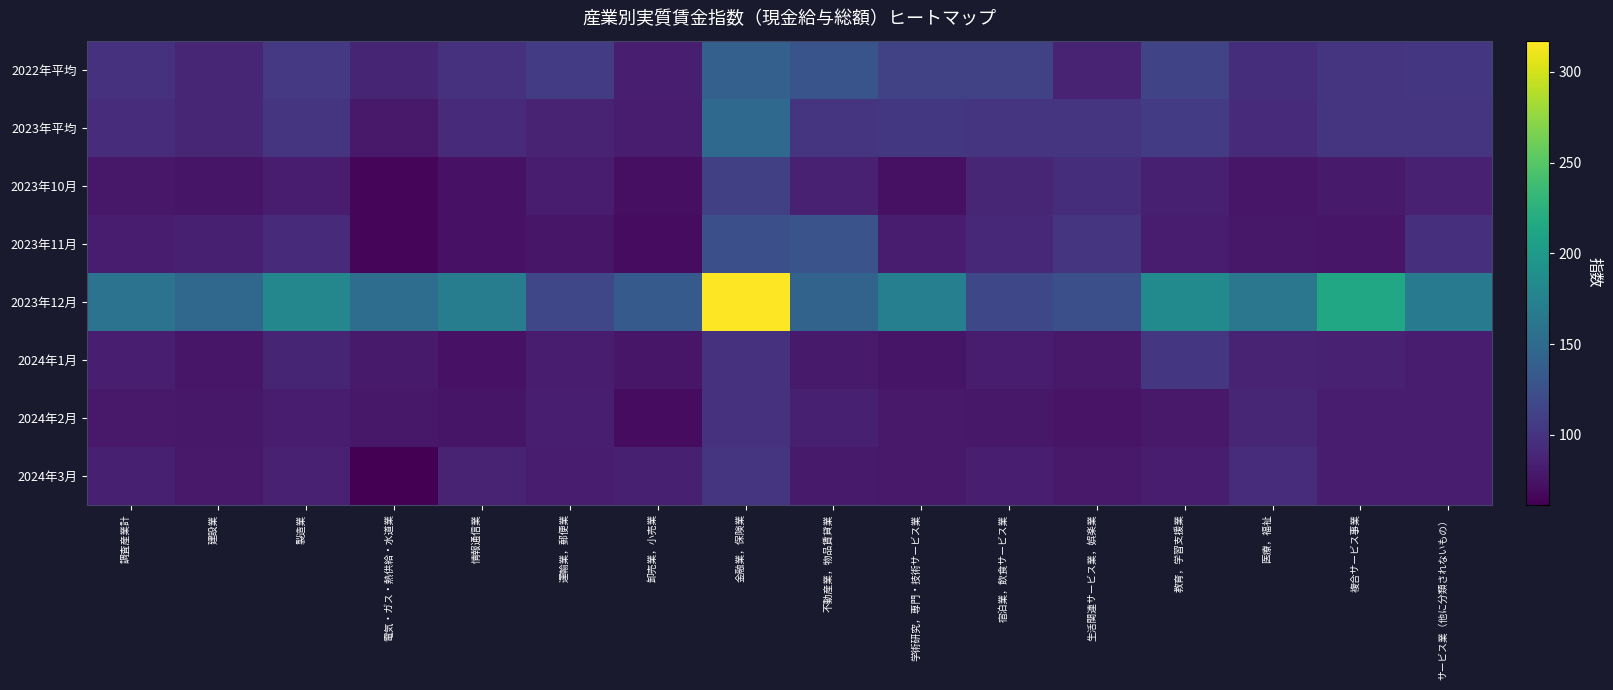

Rank the series at 複合サービス事業 from lowest to highest value.

2023年11月, 2023年10月, 2024年3月, 2024年2月, 2024年1月, 2022年平均, 2023年平均, 2023年12月